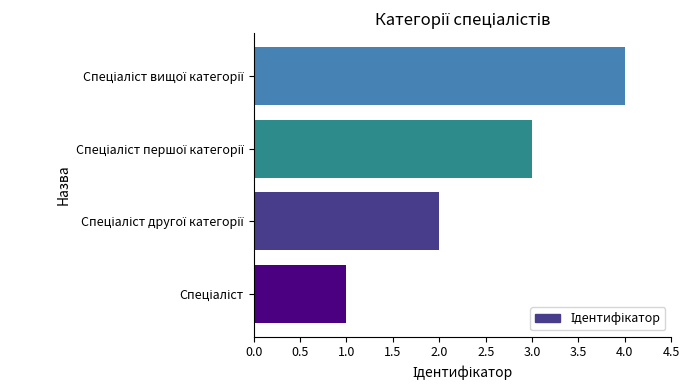

What is the maximum value shown in the chart?

4